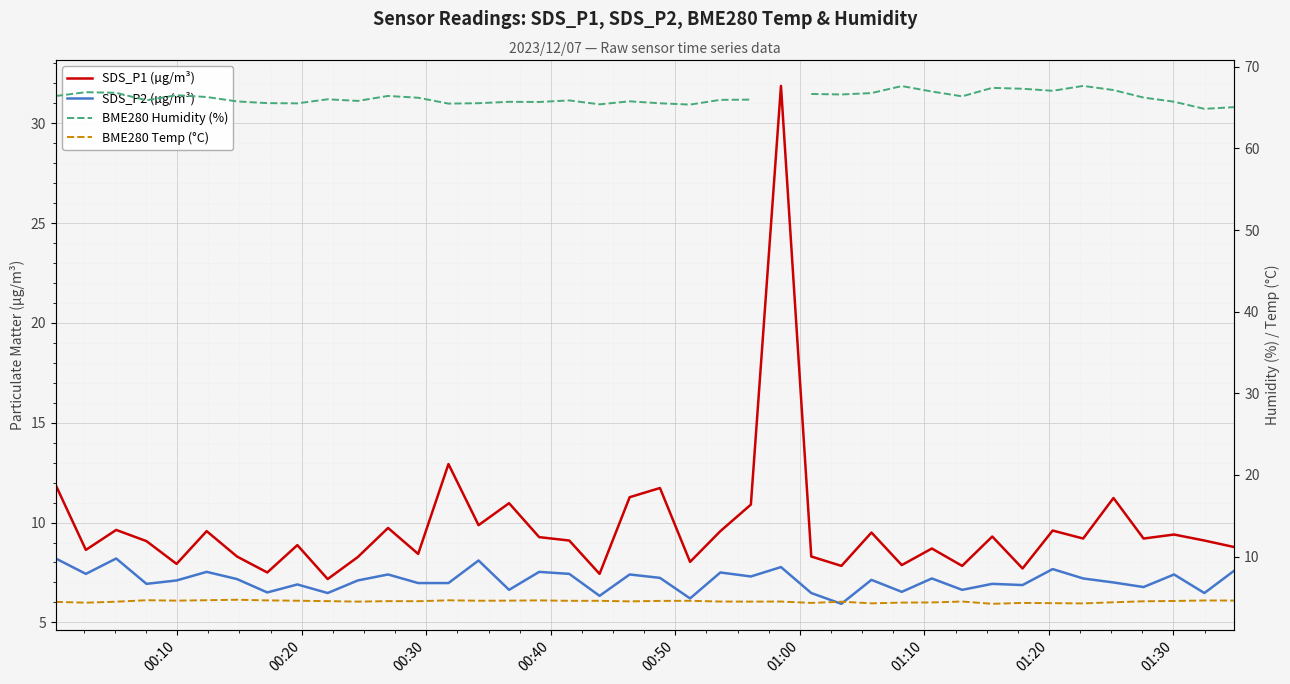

What are all the series names shown in the legend?

SDS_P1 (µg/m³), SDS_P2 (µg/m³), BME280 Humidity (%), BME280 Temp (°C)